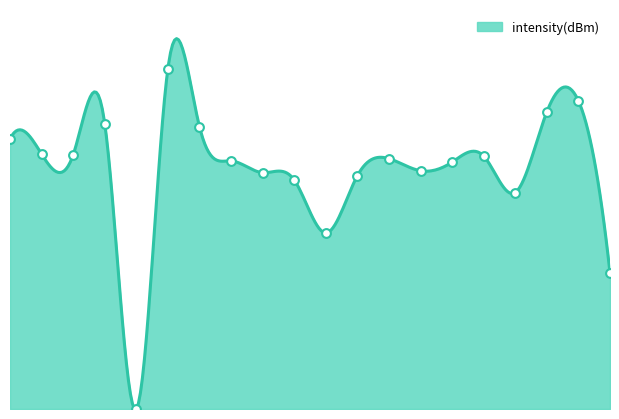

Approximately how many times larger is the value at 0 compared to 26?

1.1